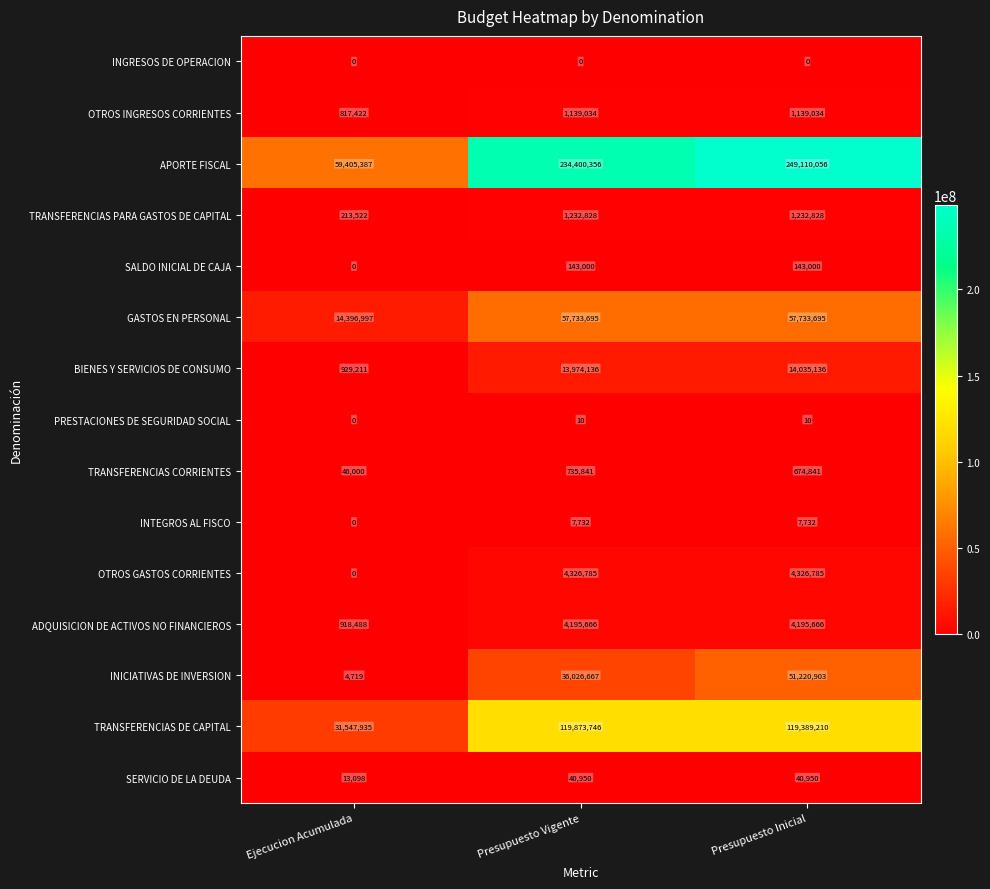

At which label is OTROS INGRESOS CORRIENTES closest to 978228?

Ejecucion Acumulada